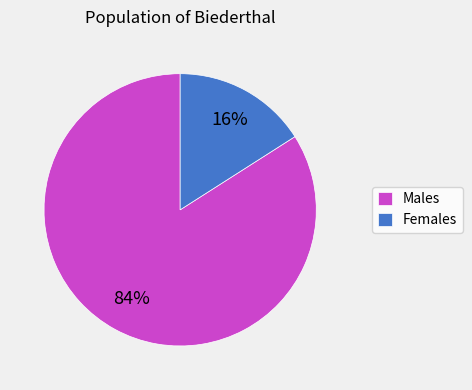

Rank the categories by value from highest to lowest.

Males, Females